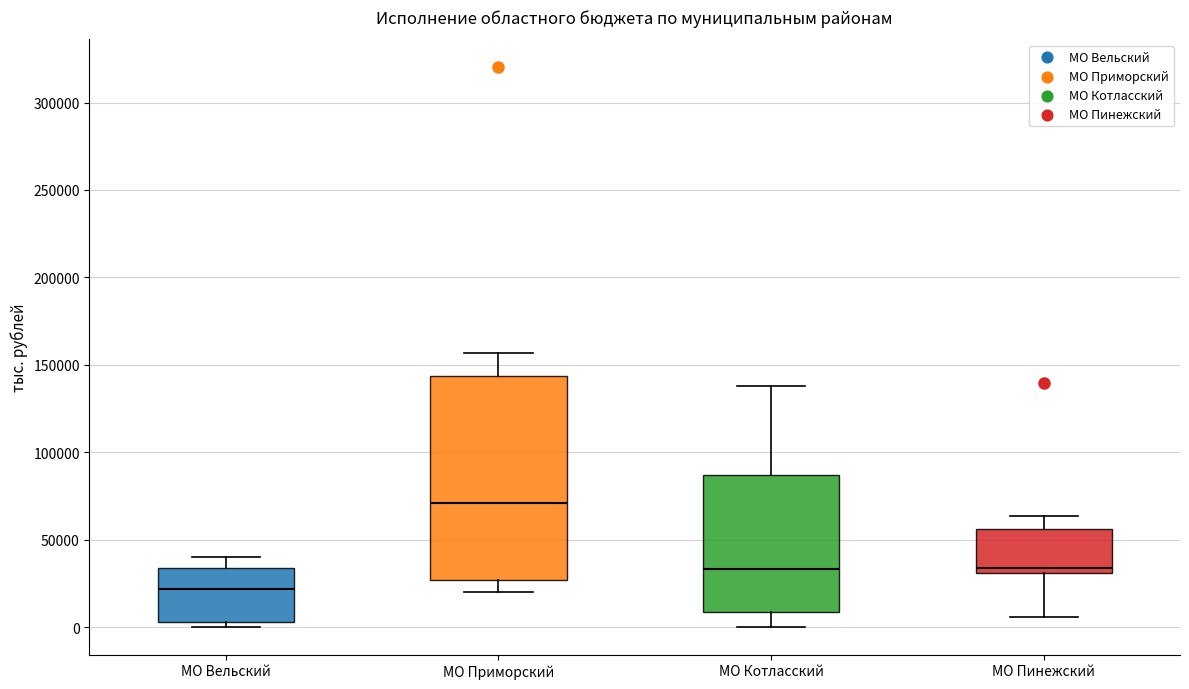

Which box's median line is the highest?

МО Приморский